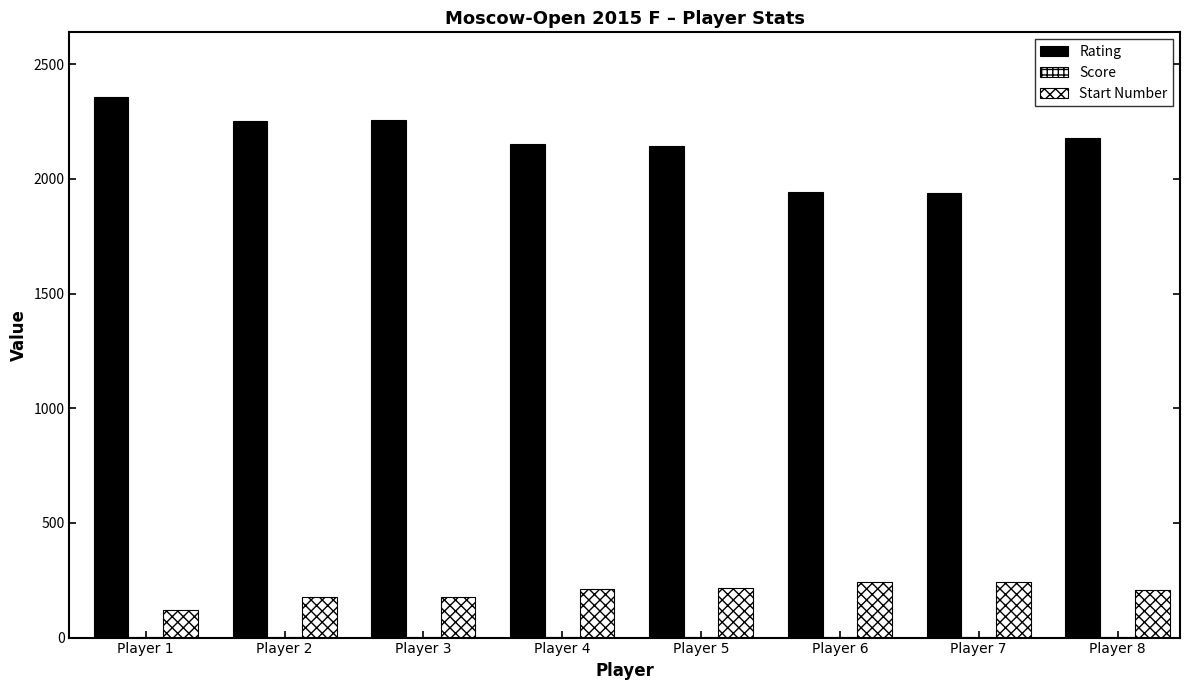

Are the bars grouped side by side (vs. stacked)?

Yes